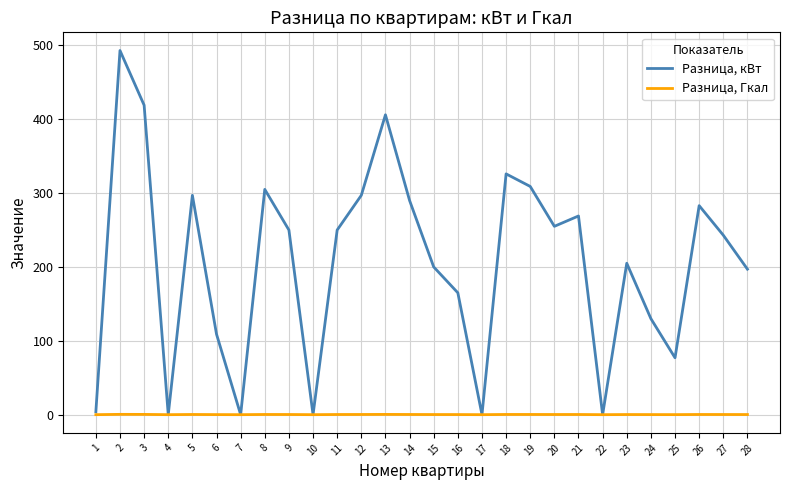

What is the spread (max minus min) of values at 1?

4.0